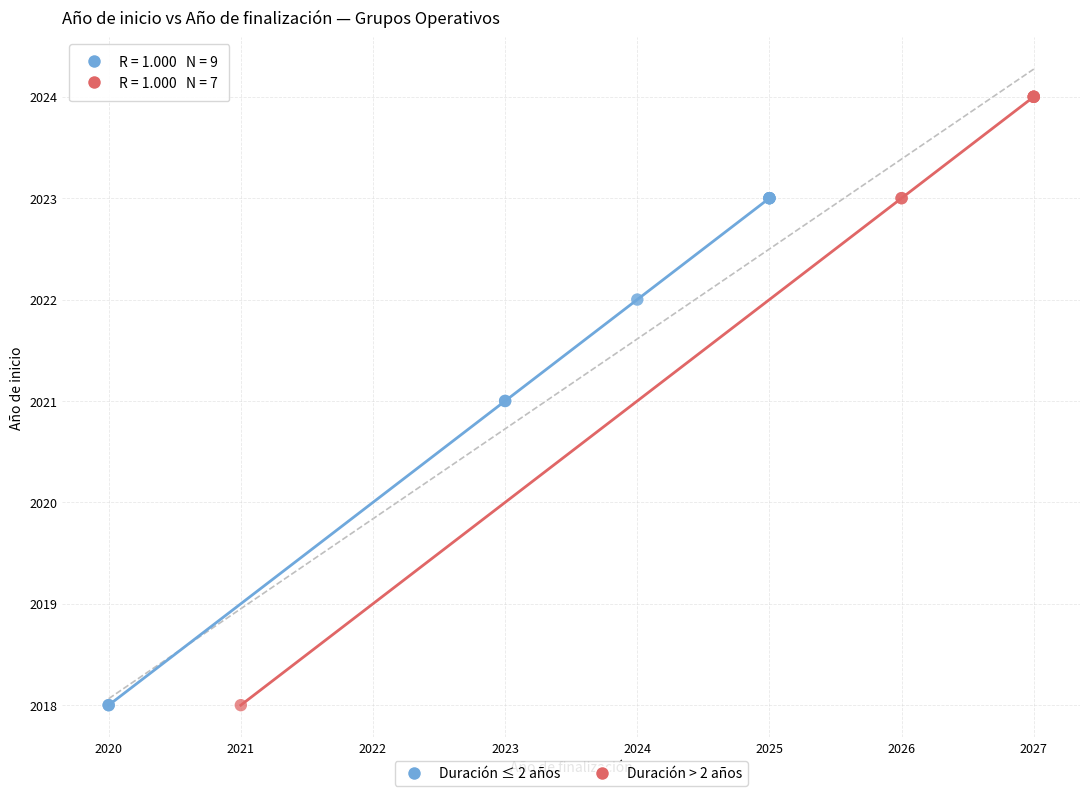

Which series has the widest spread of Y values?

Duración > 2 años